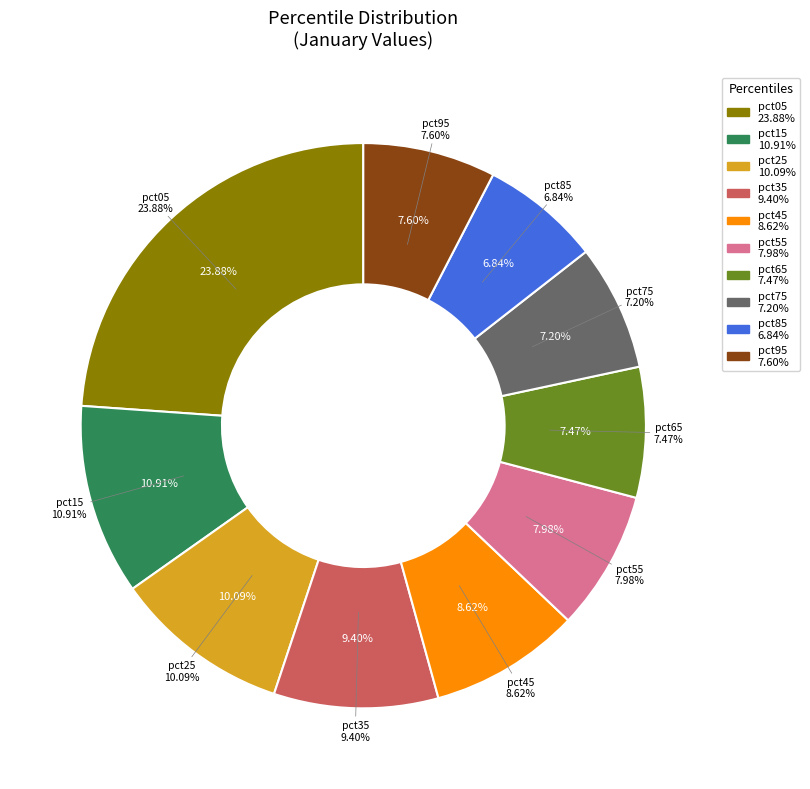

Which category has the biggest portion of the pie?

pct05